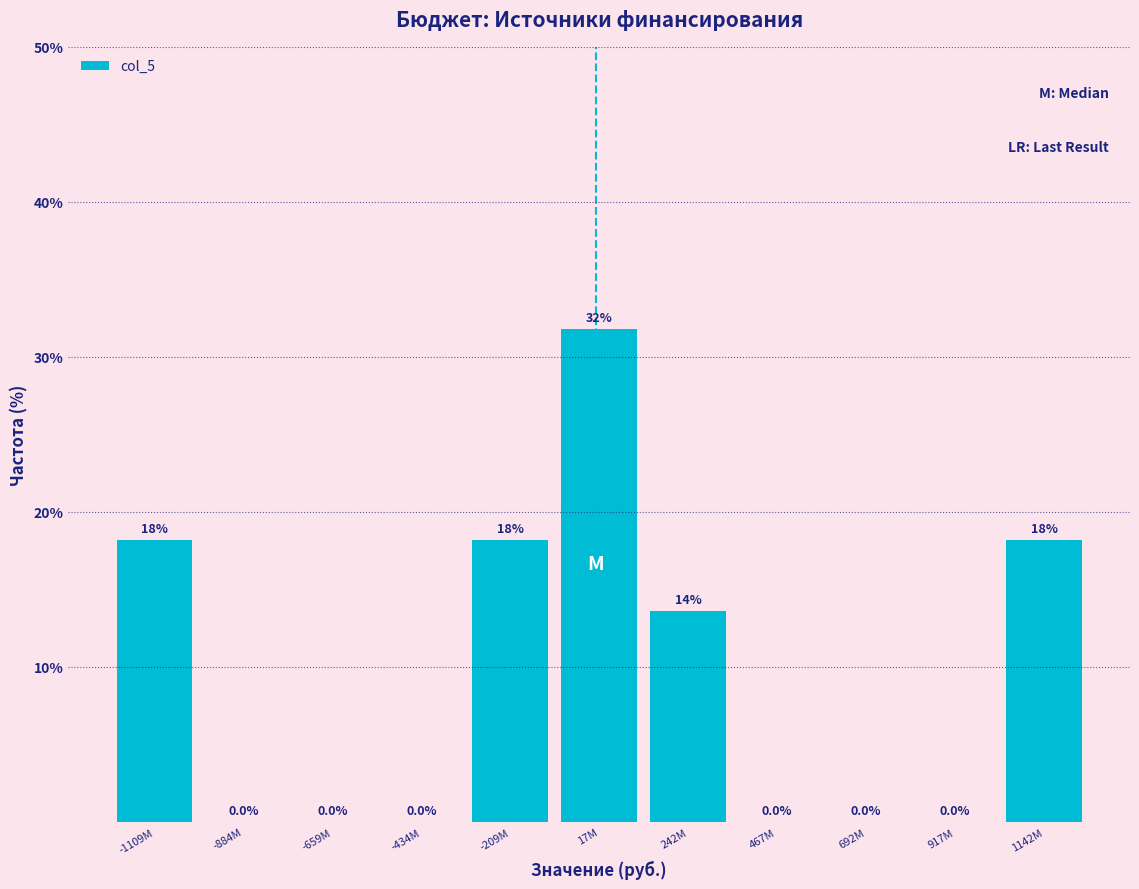

Reading left to right, transcribe all the data shown in this chart.

-1109M=18.2	-884M=0.0	-659M=0.0	-434M=0.0	-209M=18.2	17M=31.8	242M=13.6	467M=0.0	692M=0.0	917M=0.0	1142M=18.2